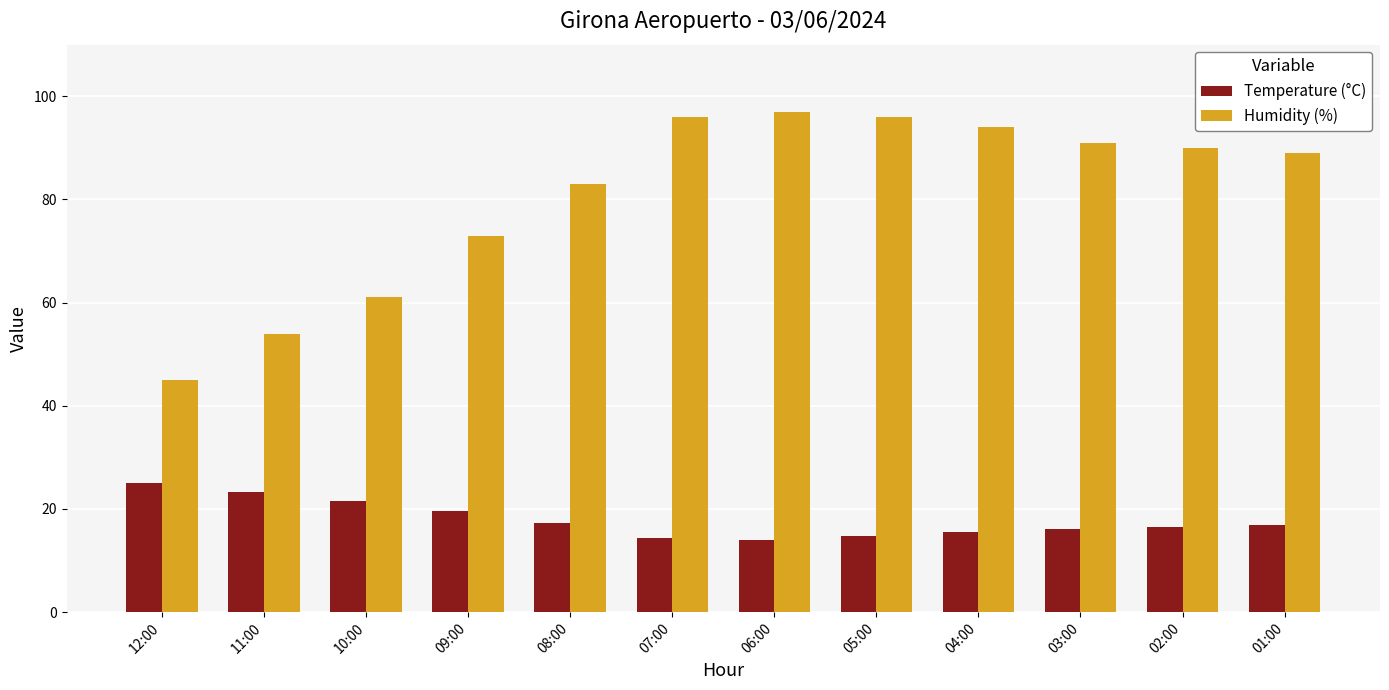

Between 06:00 and 02:00, which series saw the biggest shift?

Humidity (%)